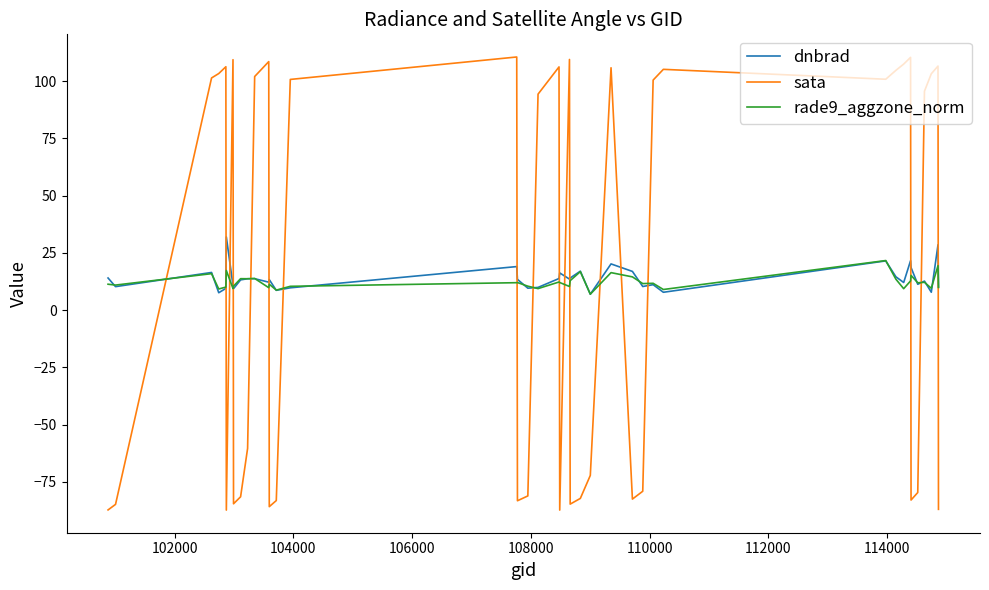

Rank the series by their maximum value, from lowest to highest.

rade9_aggzone_norm, dnbrad, sata